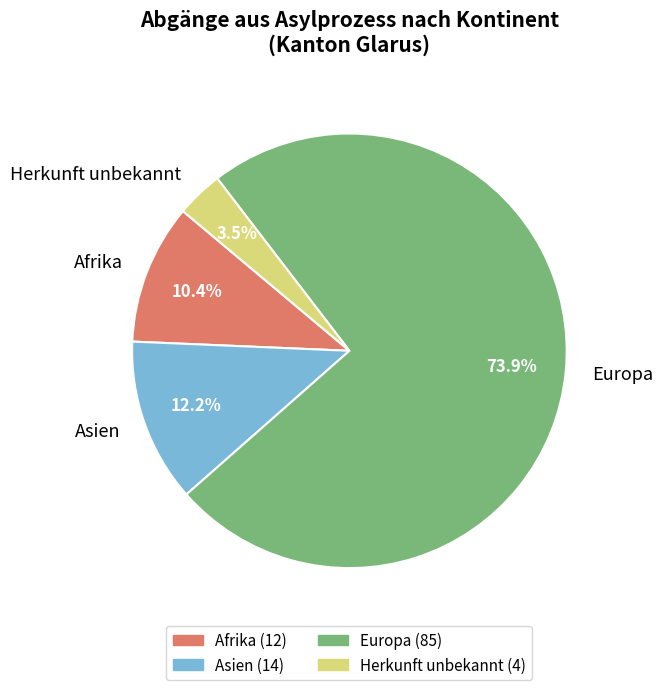

What is the majority slice?

Europa